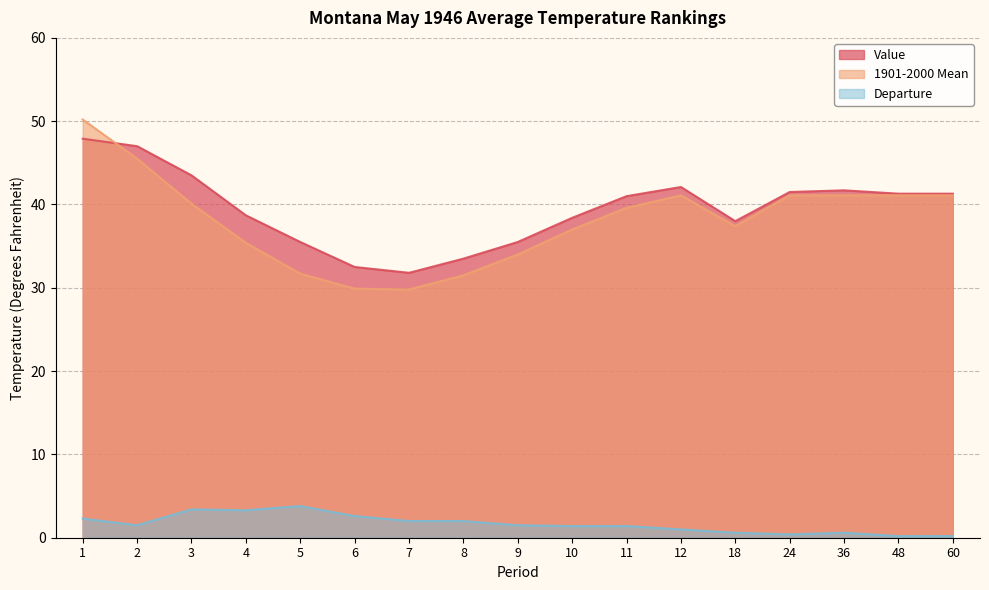

What is the highest value of the 1901-2000 Mean series?

50.2